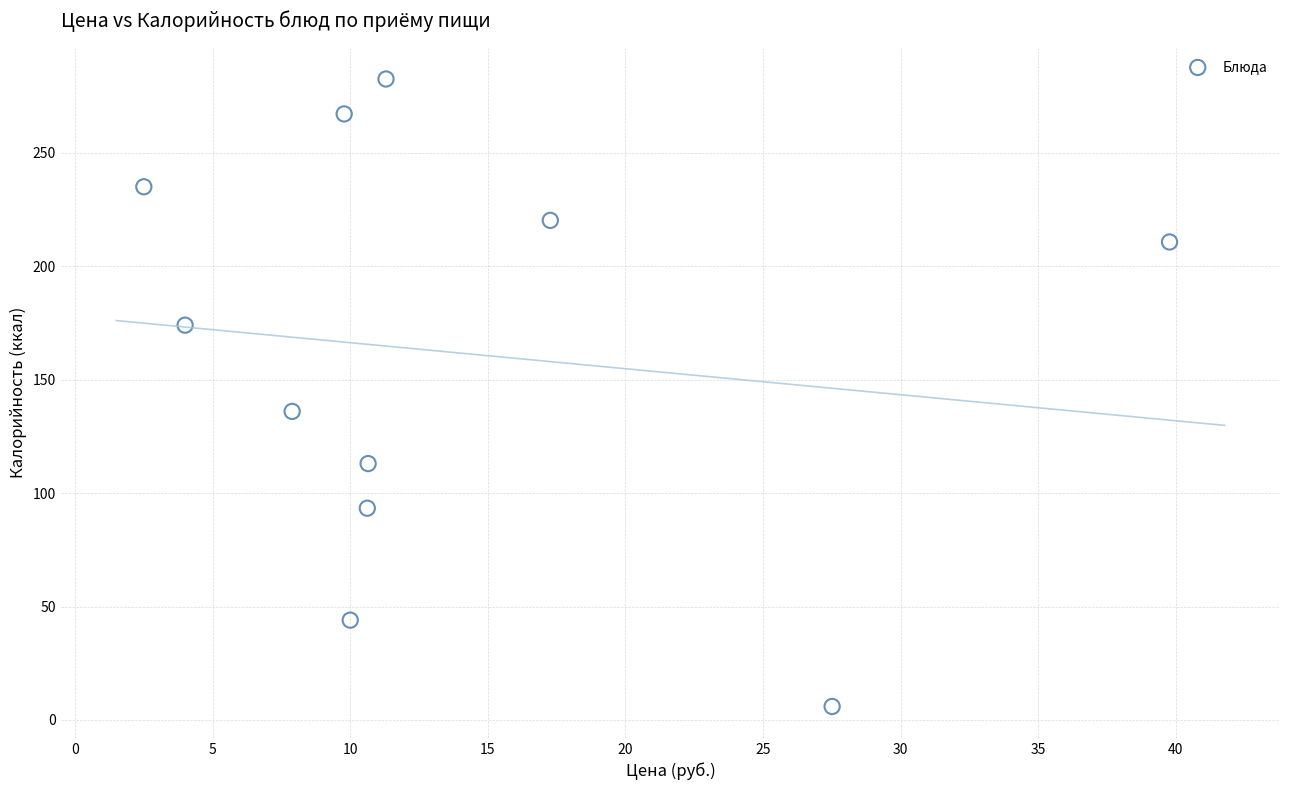

What is the range of X values (max minus min)?

37.3